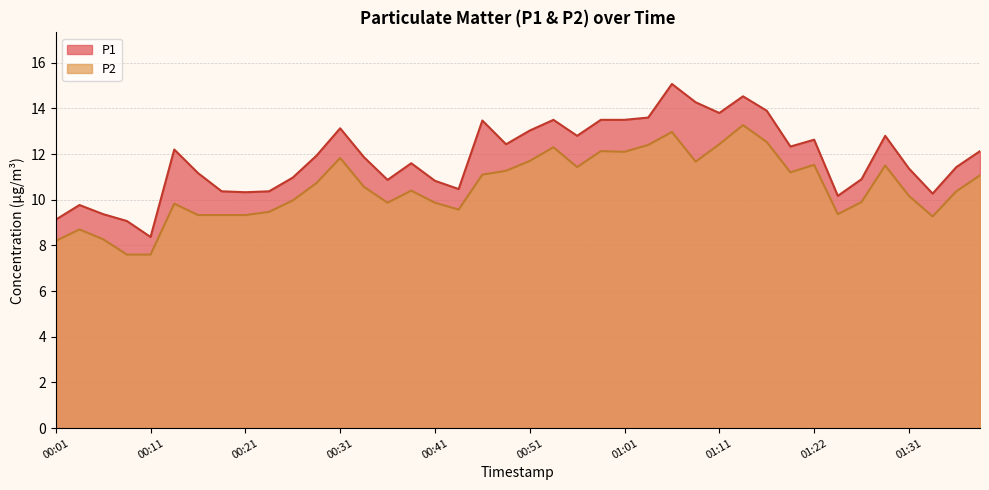

True or false: P2 and P1 cross at least once.

False